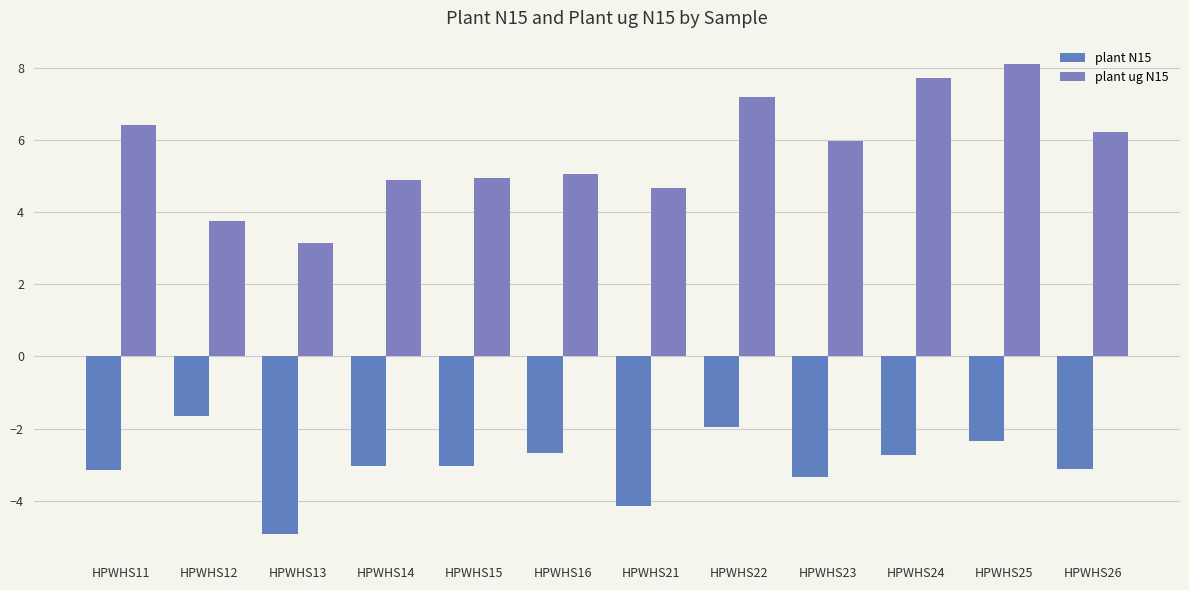

Read the plant ug N15 value at HPWHS14.

4.9